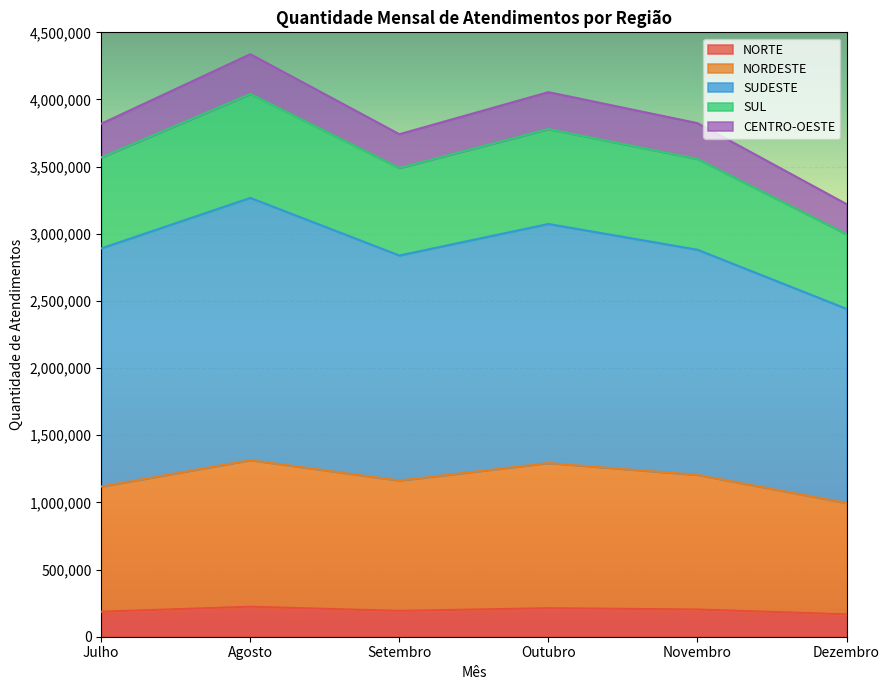

At which label does NORDESTE first exceed 1205248?

Agosto